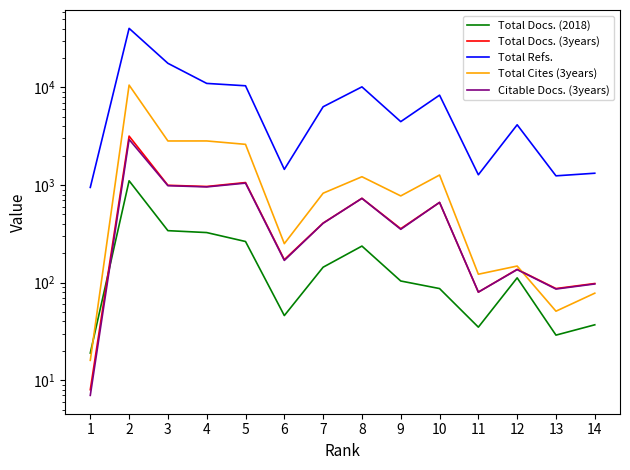

Is the value of Total Cites (3years) at 9 greater than the value of Total Docs. (3years) at 10?

Yes